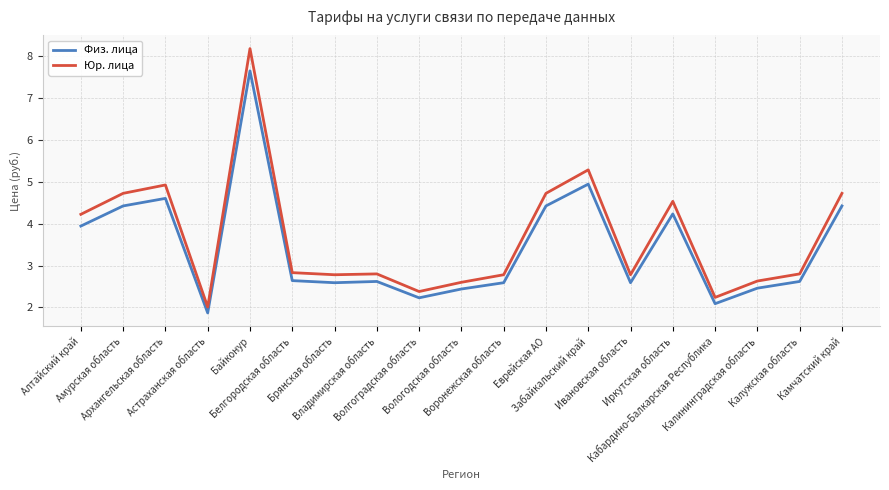

Count the number of data series in this chart.

2